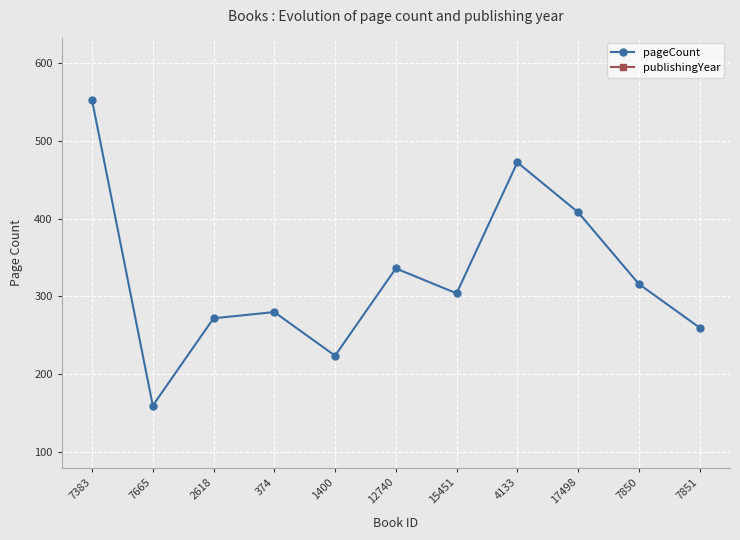

What is the label of the 9th point from the left?

17498